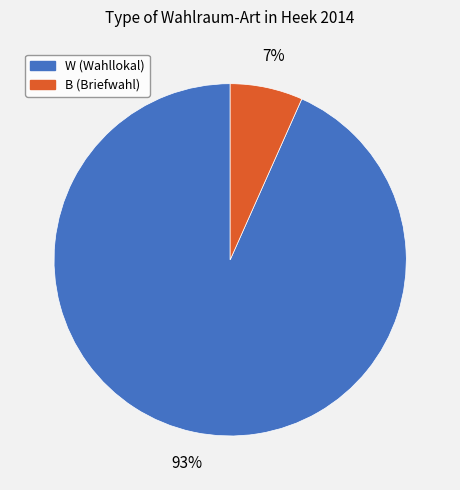

How many segments does this pie chart have?

2